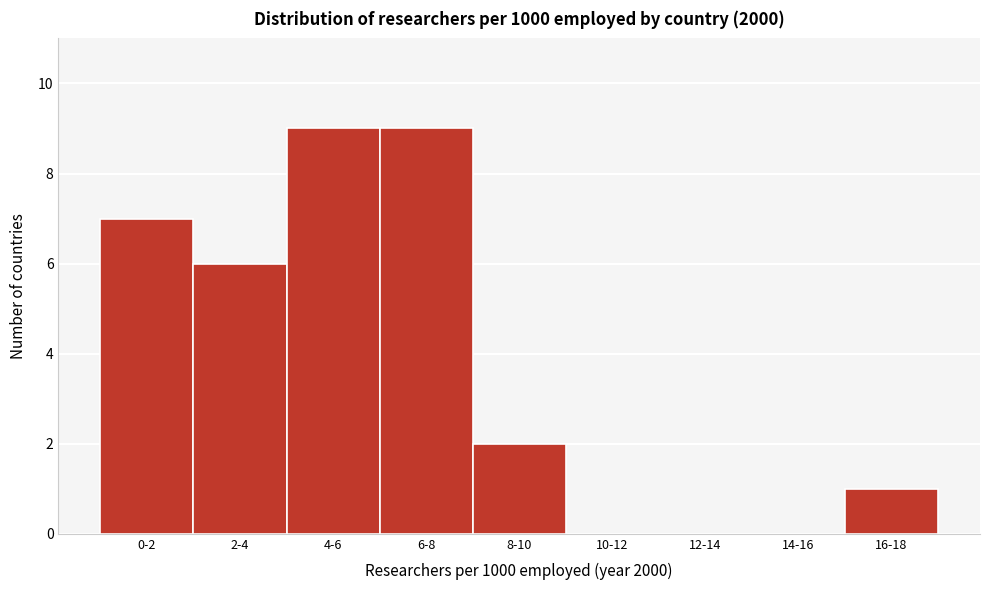

Reading left to right, what are all the values shown in this chart?

0-2=7	2-4=6	4-6=9	6-8=9	8-10=2	10-12=0	12-14=0	14-16=0	16-18=1